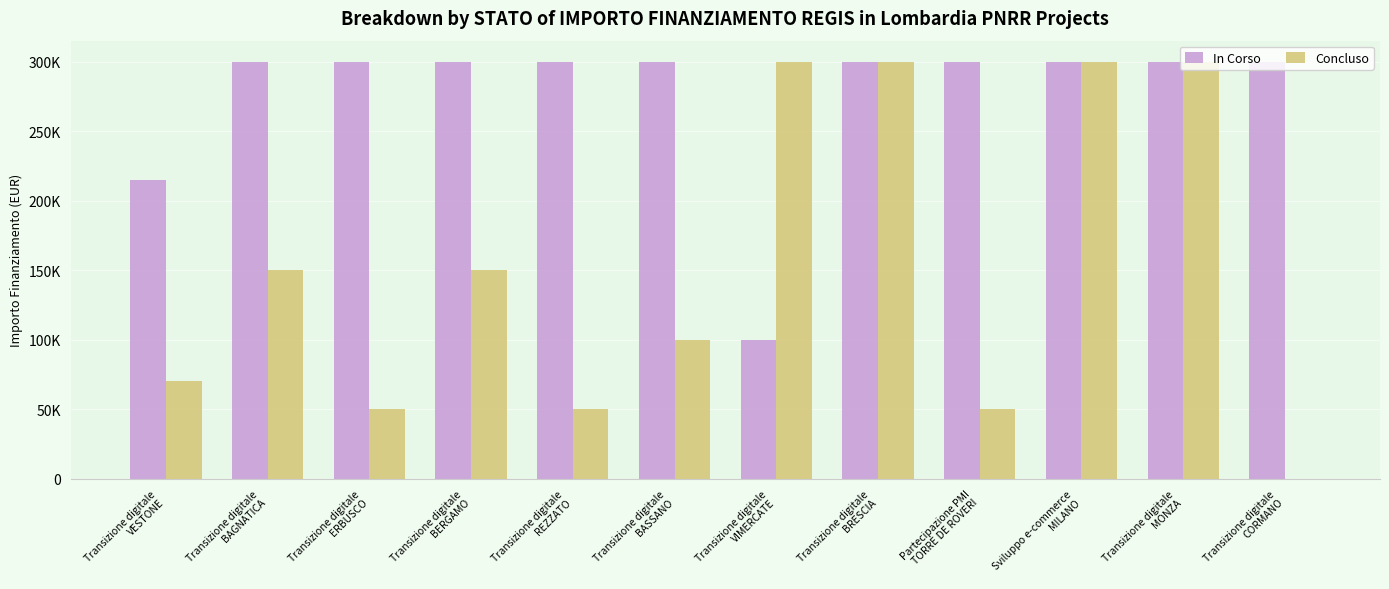

Rank the series at Transizione digitale
CORMANO from highest to lowest value.

In Corso, Concluso